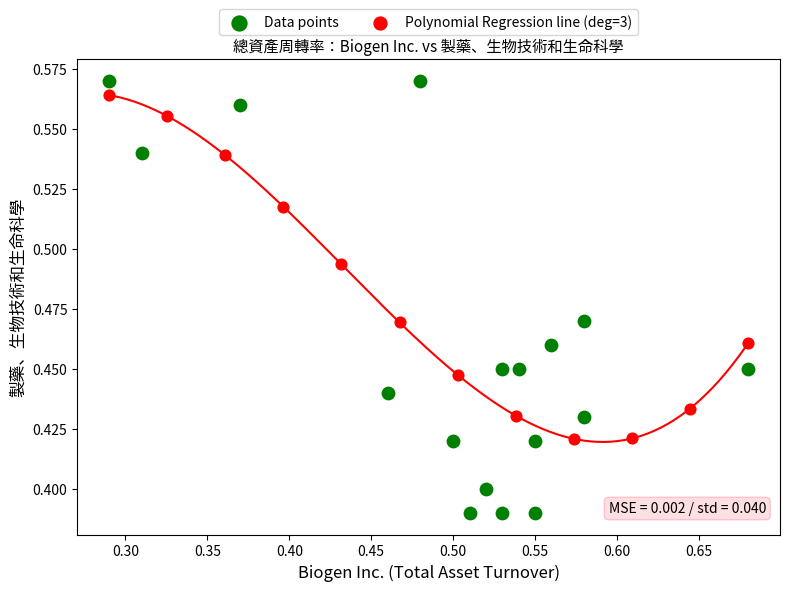

Which series reaches the minimum Y coordinate?

Data points